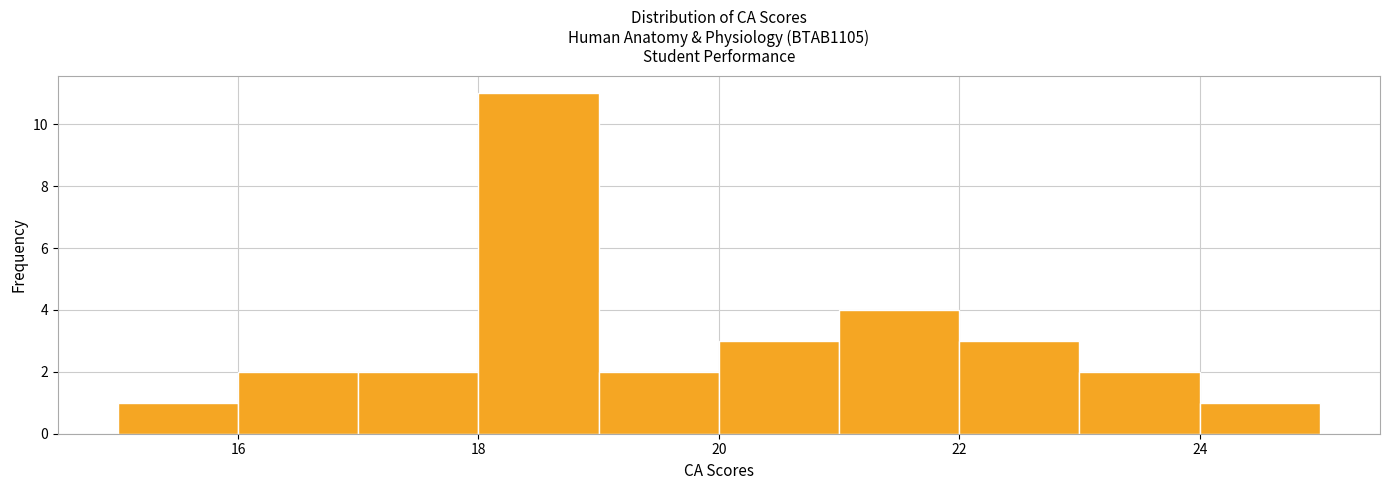

How tall is the bar that spans 15 to 16 on the x-axis? The values are not printed on the chart, so give them approximately, as read against the axis.

1